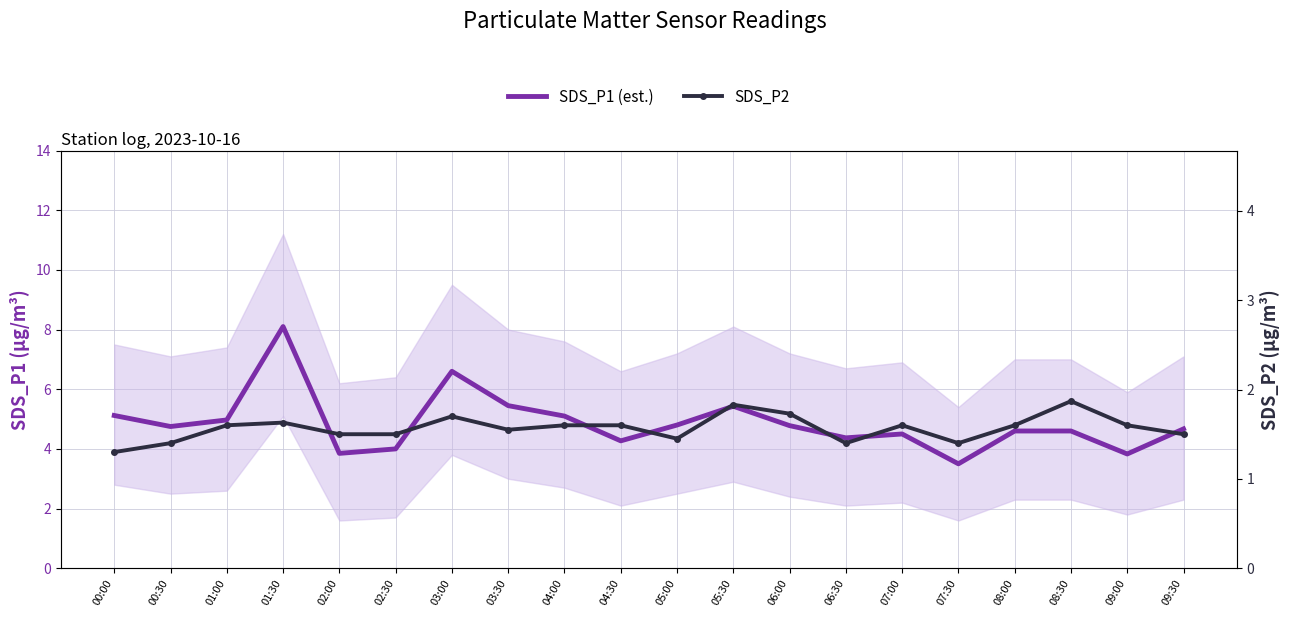

How many lines are shown in the chart?

2